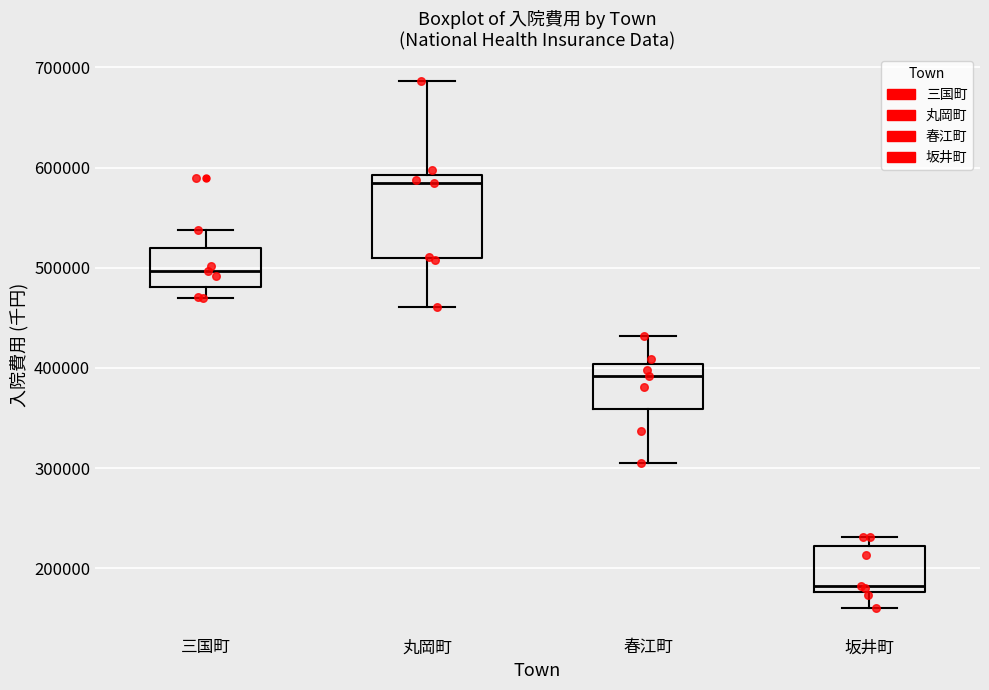

Reading left to right, read every box against the y-axis: the position of its median line, the range the box covers, and the ends of its whiskers. The values are not printed on the chart, so give them approximately, as read against the axis.

三国町: median 500000, box 480000 to 520000, whiskers 470000 to 540000
丸岡町: median 580000, box 510000 to 590000, whiskers 460000 to 690000
春江町: median 390000, box 360000 to 400000, whiskers 300000 to 430000
坂井町: median 180000 (just above the box's lower edge), box 180000 to 220000, whiskers 160000 to 230000